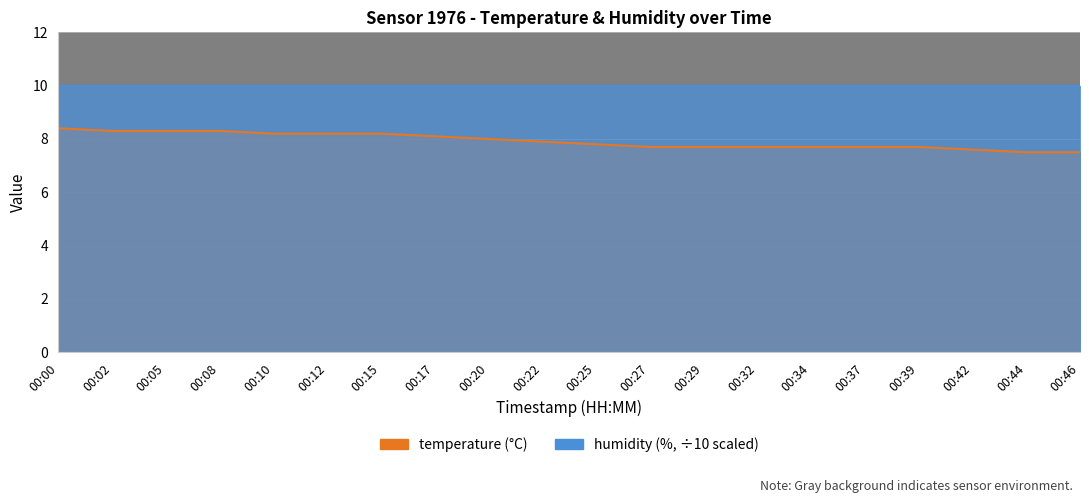

The chart shows a value of 7.8 at 00:25. True or false?

True